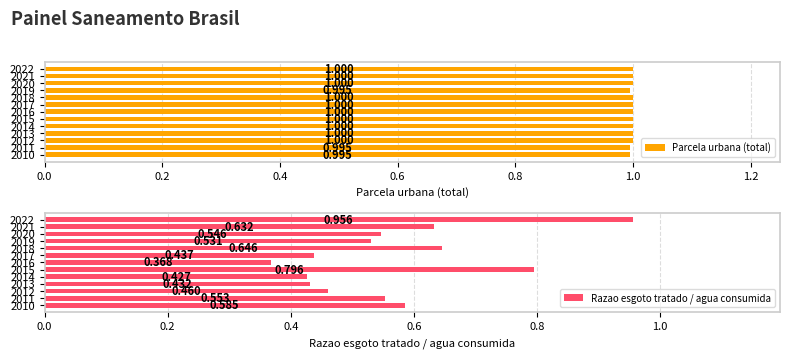

What are all the series names shown in the legend?

Parcela urbana (total), Razao esgoto tratado / agua consumida